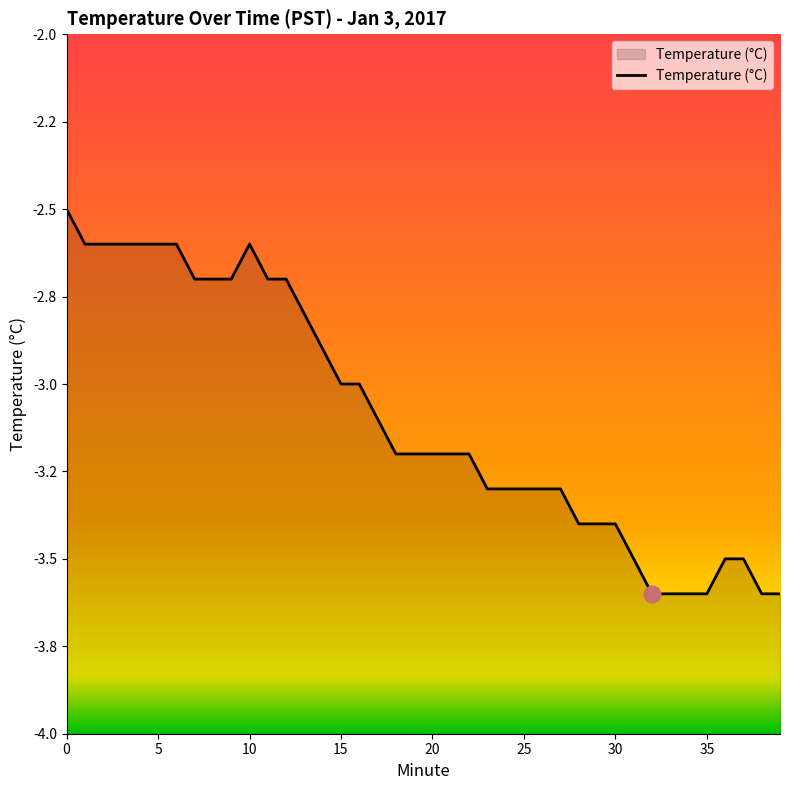

What is the sum of the values at 9 and 5?

-5.3